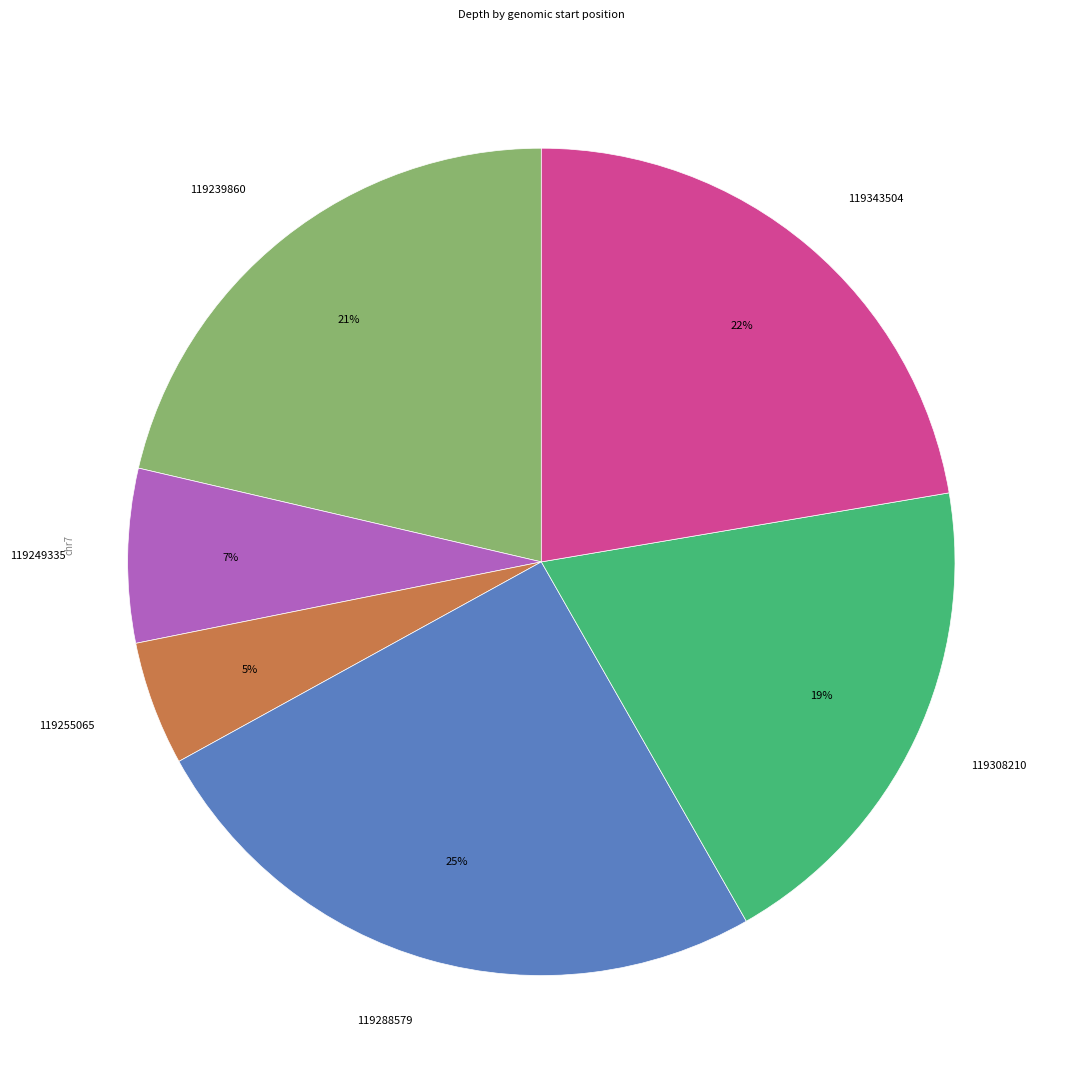

Which slice is the smallest?

119255065